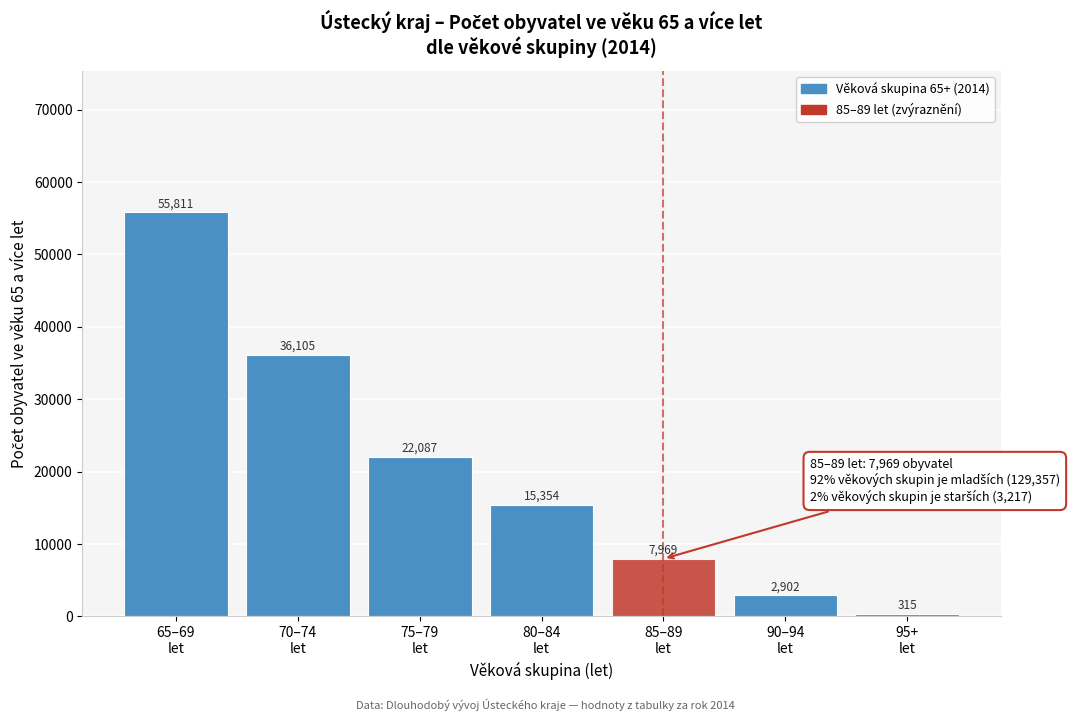

Reading left to right, extract all data points from this chart.

55811	36105	22087	15354	7969	2902	315